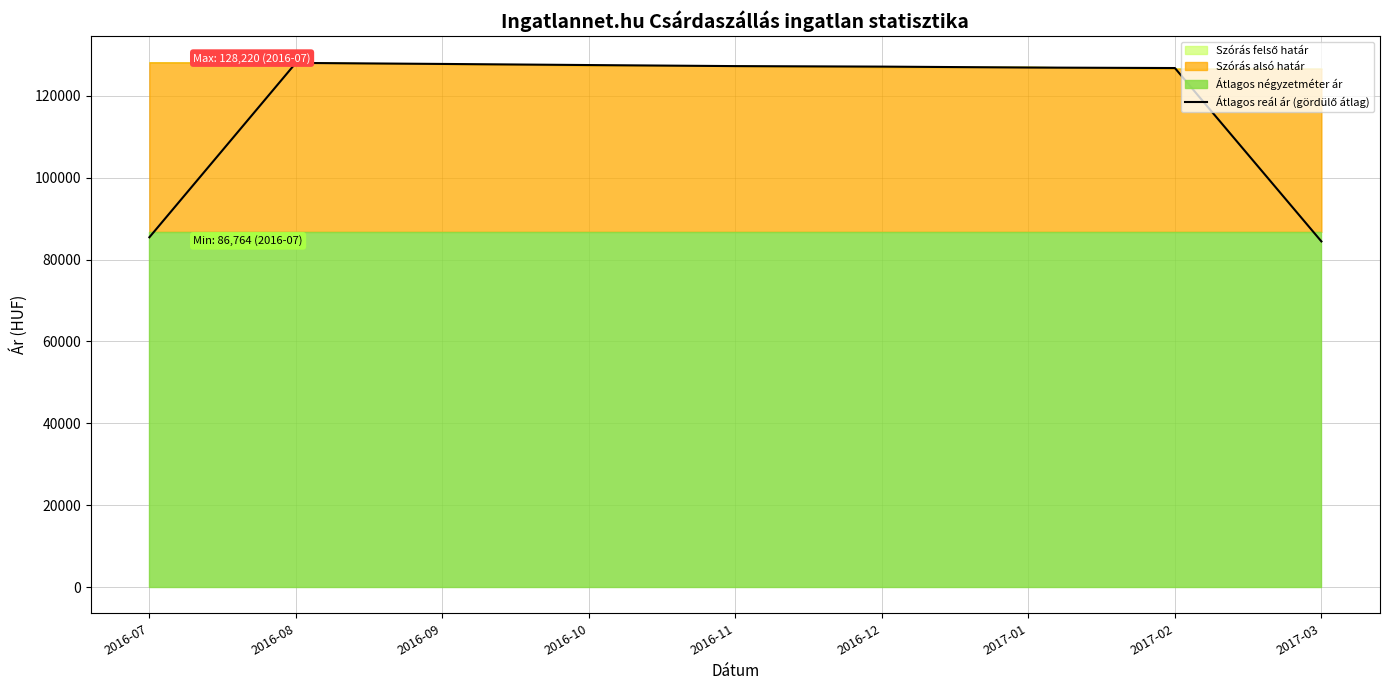

How many values exceed 127159?

5